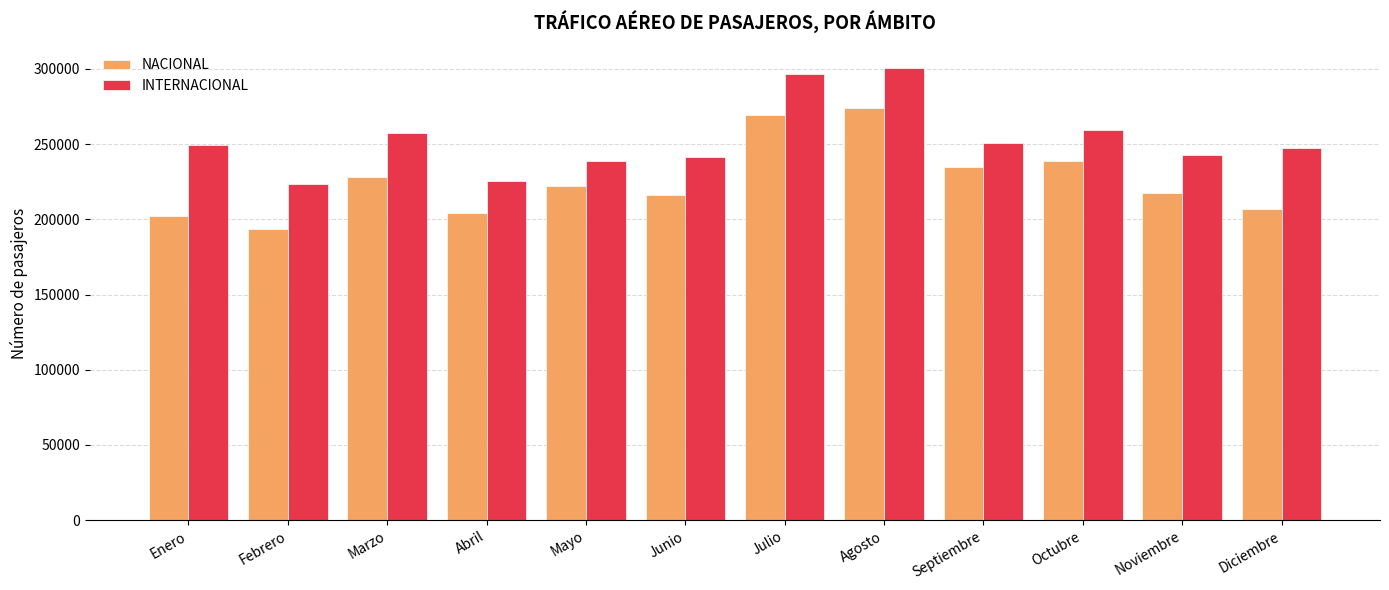

What are all the series names shown in the legend?

NACIONAL, INTERNACIONAL